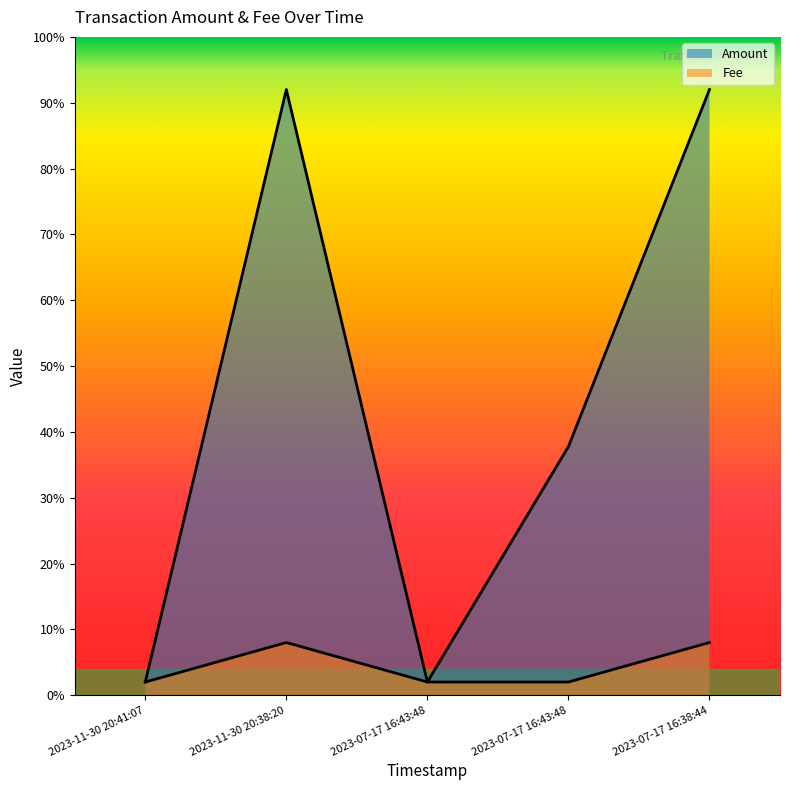

Between 2023-11-30 20:38:20 and 2023-07-17 16:38:44, which is larger?

2023-11-30 20:38:20